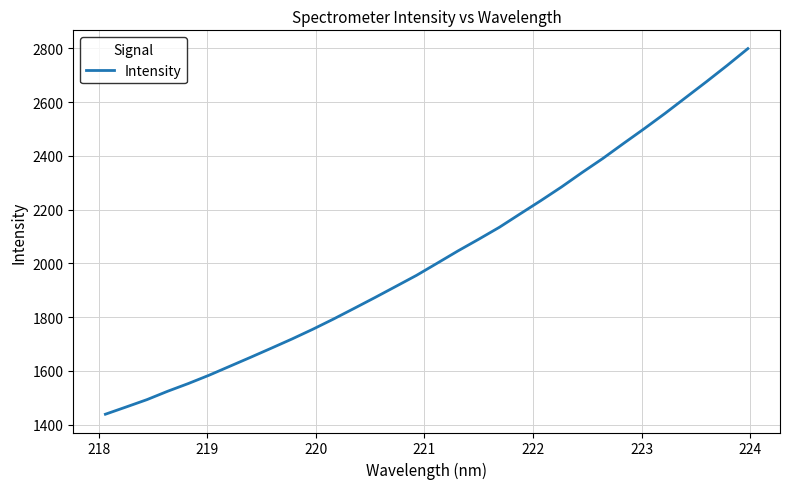

What is the maximum value shown in the chart?

2799.6